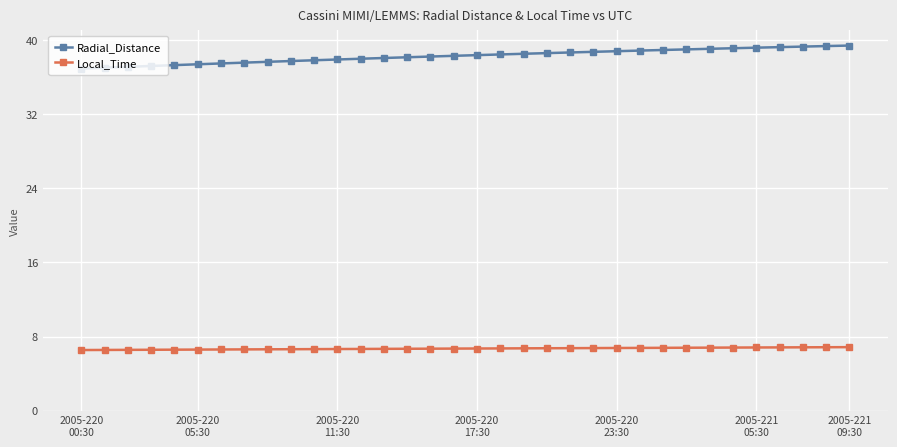

Which series has the widest spread of values?

Radial_Distance